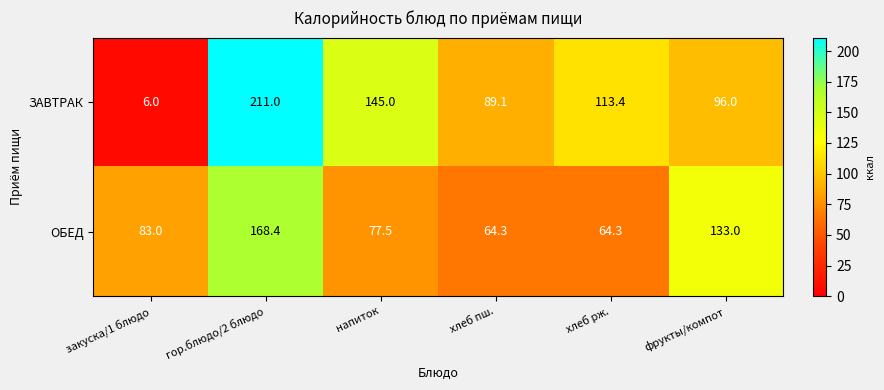

Where is ЗАВТРАК nearest to the value 108?

хлеб рж.